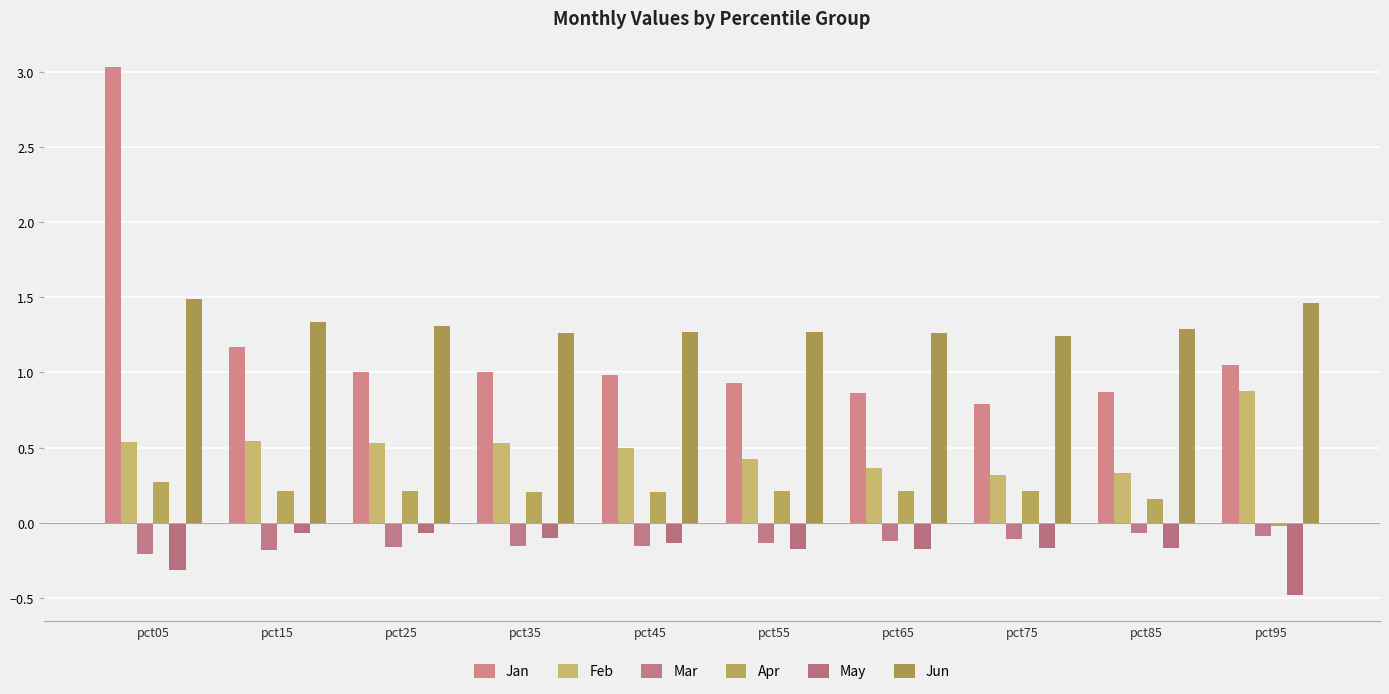

At which category is the sum across all series the highest?

pct05